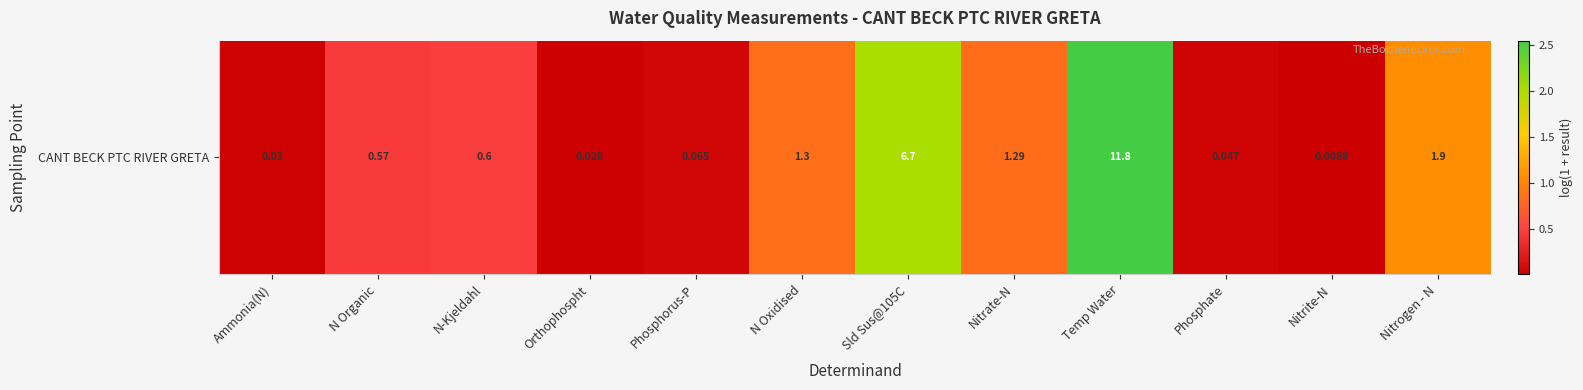

Count the number of categories in the chart.

12